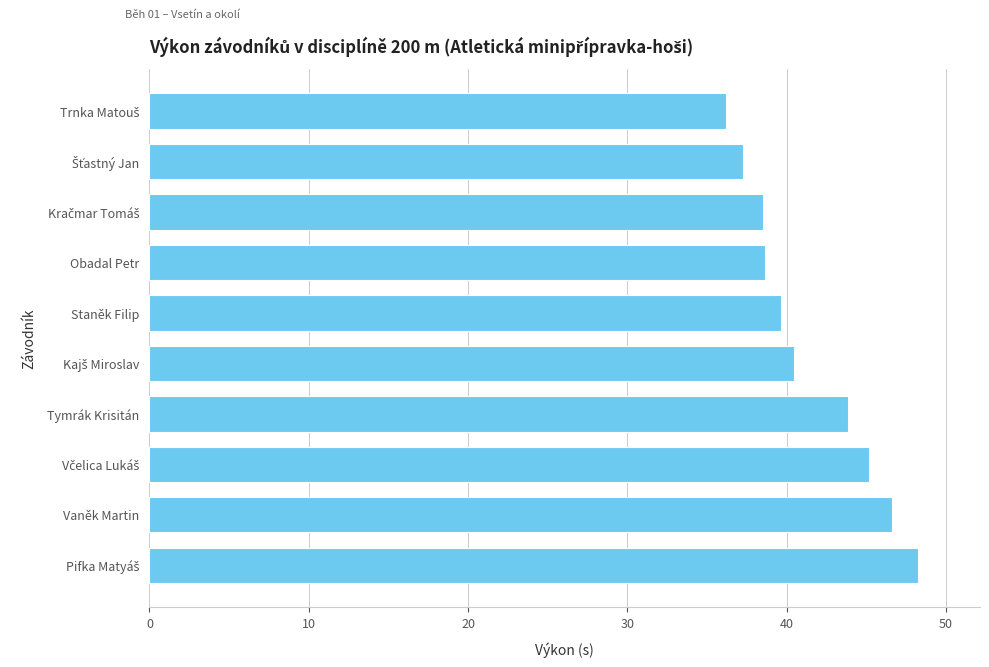

Between Obadal Petr and Tymrák Krisitán, which is larger?

Tymrák Krisitán